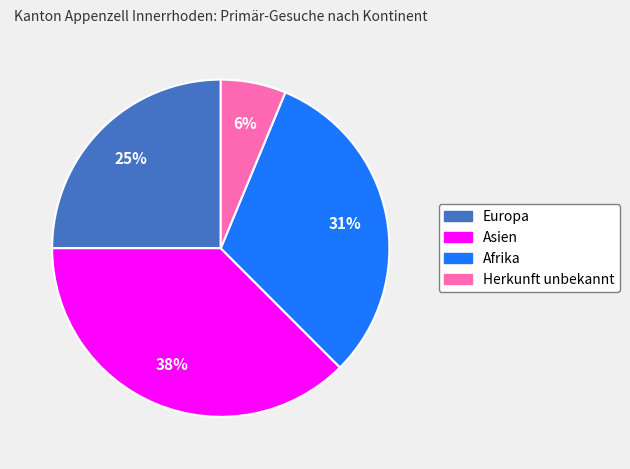

Count the number of slices in the pie.

4